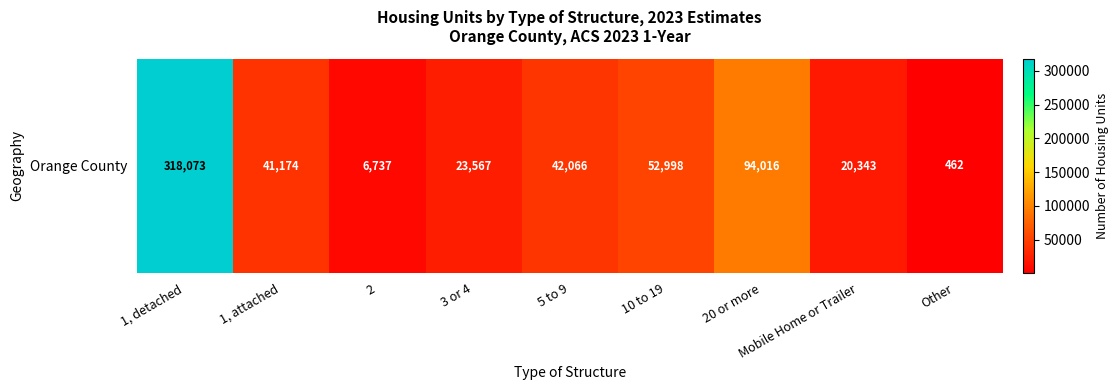

Rank the categories by value from highest to lowest.

1, detached, 20 or more, 10 to 19, 5 to 9, 1, attached, 3 or 4, Mobile Home or Trailer, 2, Other